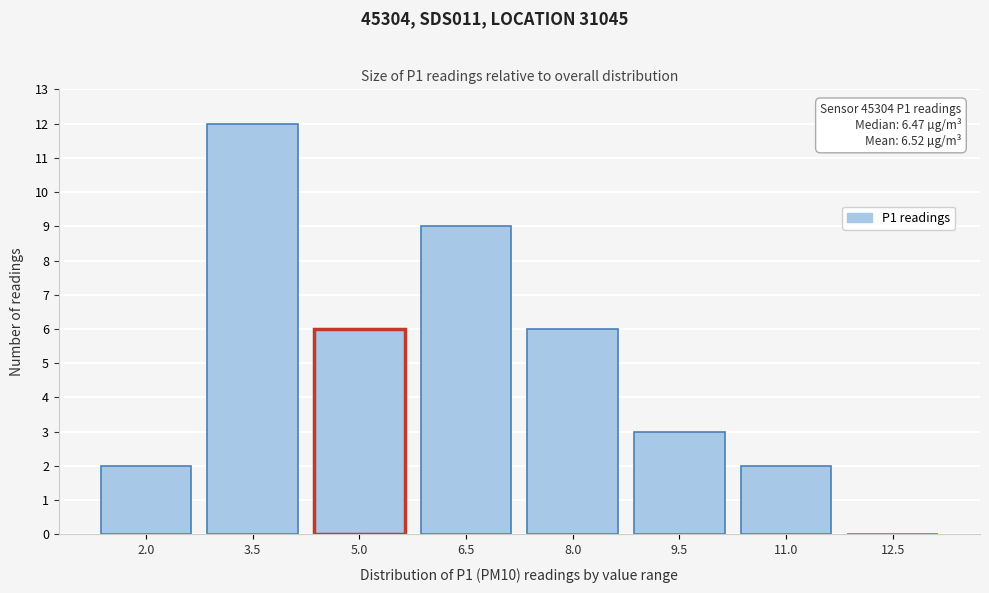

Reading left to right, transcribe all the data shown in this chart.

2.0=2	3.5=12	5.0=6	6.5=9	8.0=6	9.5=3	11.0=2	12.5=0